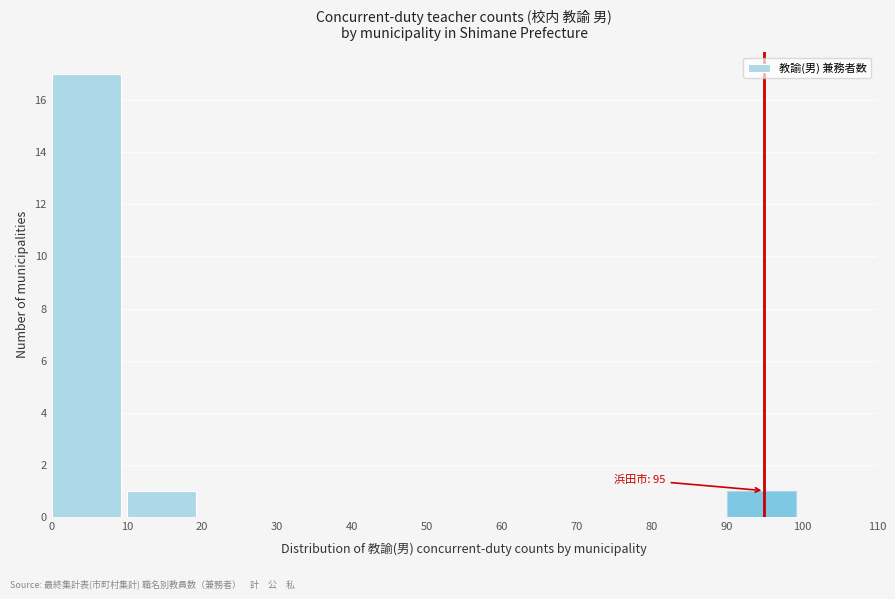

Over which range of the x-axis is the bar tallest?

0 to 10